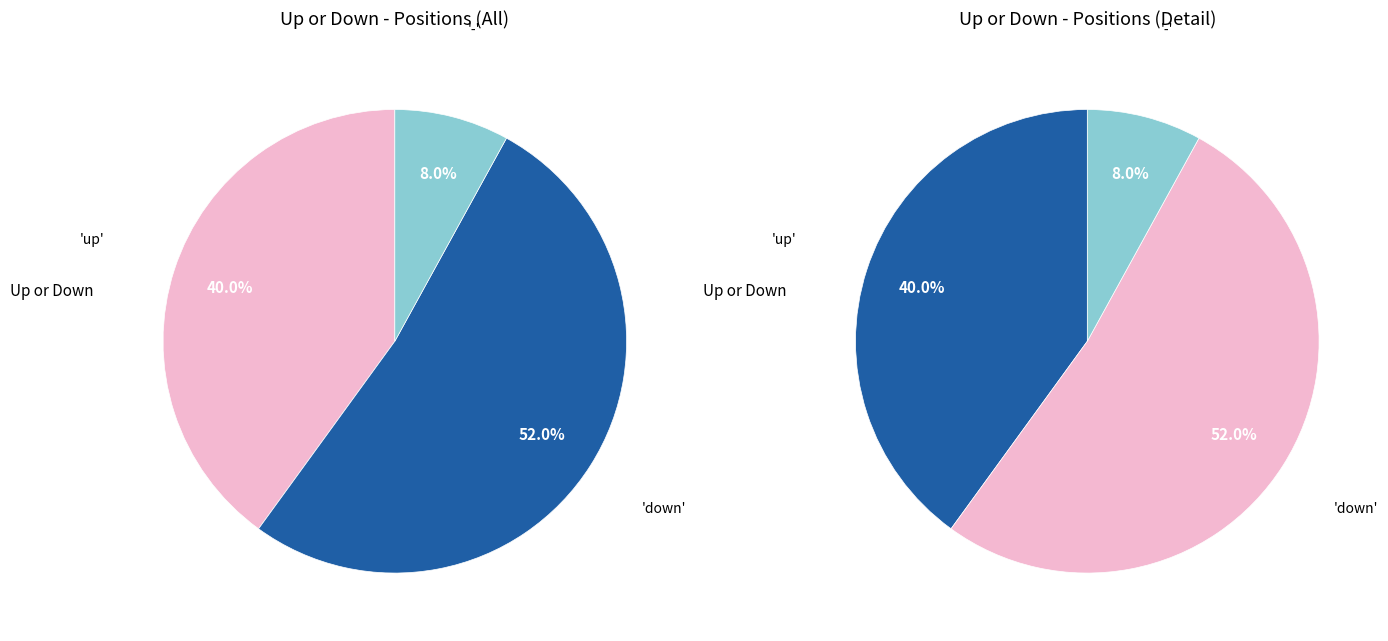

Does any single category account for the majority?

Yes